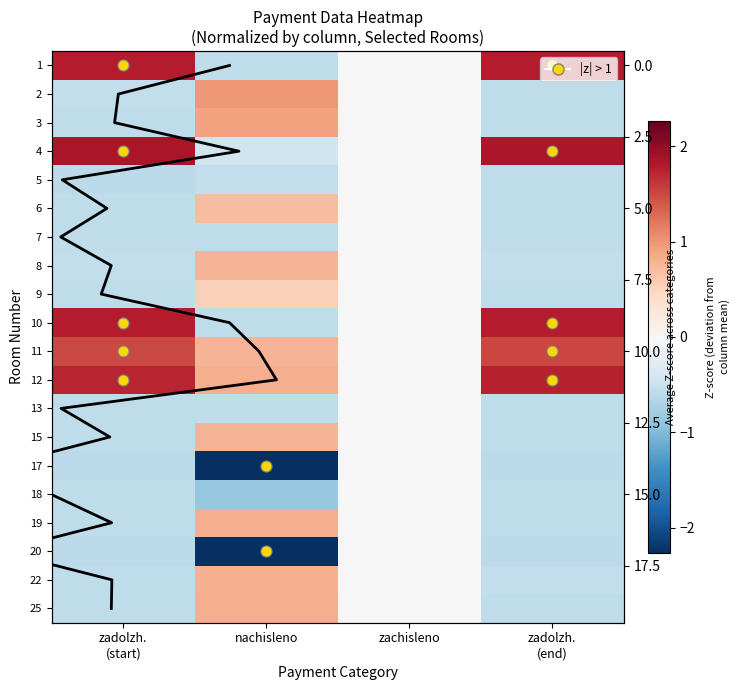

At zadolzh. (start), list the series in order from smallest to largest.

17, 20, 5, 18, 7, 13, 9, 6, 15, 22, 19, 25, 3, 8, 2, 11, 12, 1, 10, 4